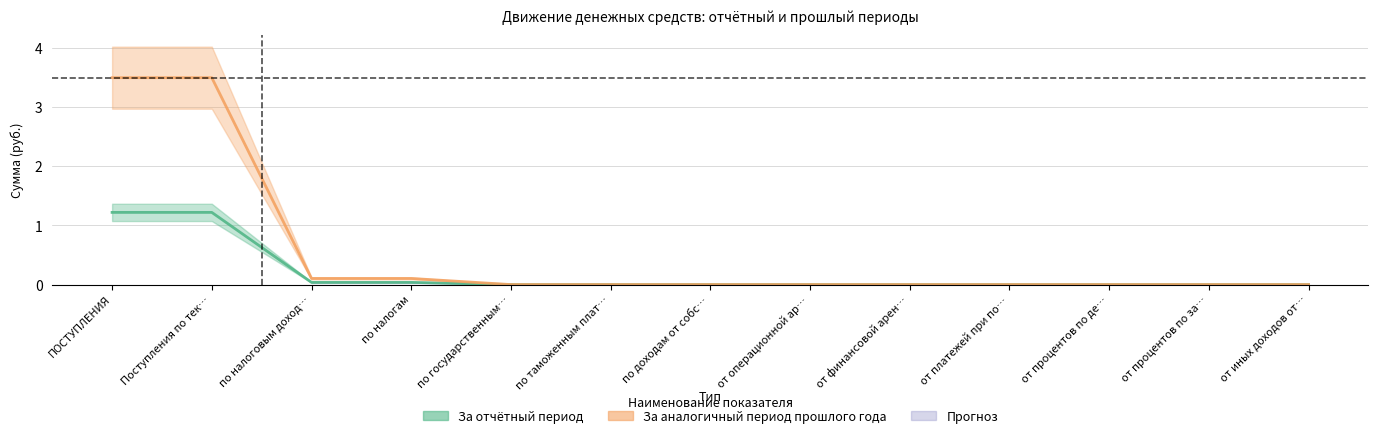

True or false: За отчётный период has more than 0 interior local peaks.

False